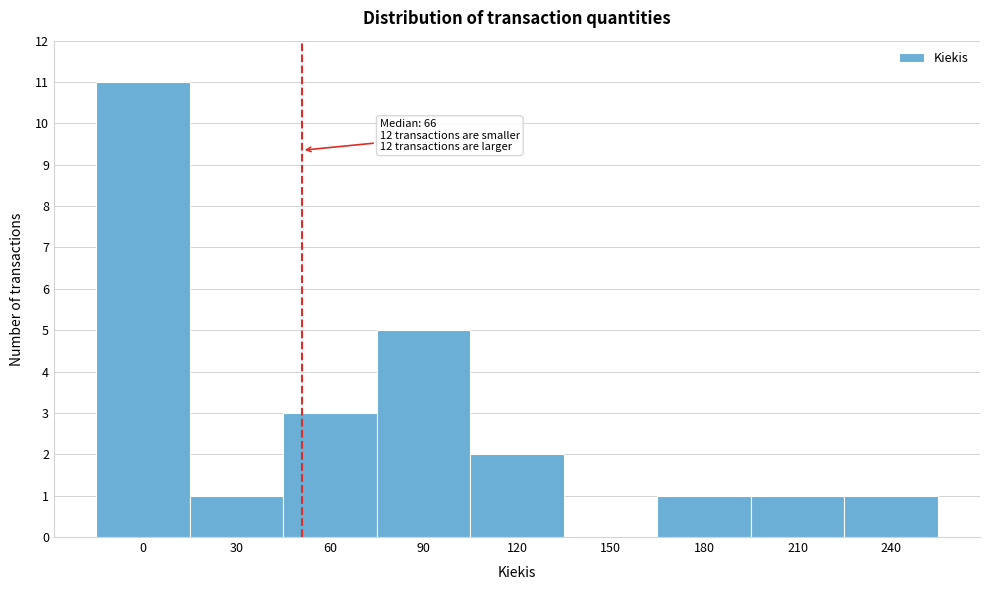

Reading right to left, transcribe all the data shown in this chart.

240=1	210=1	180=1	150=0	120=2	90=5	60=3	30=1	0=11